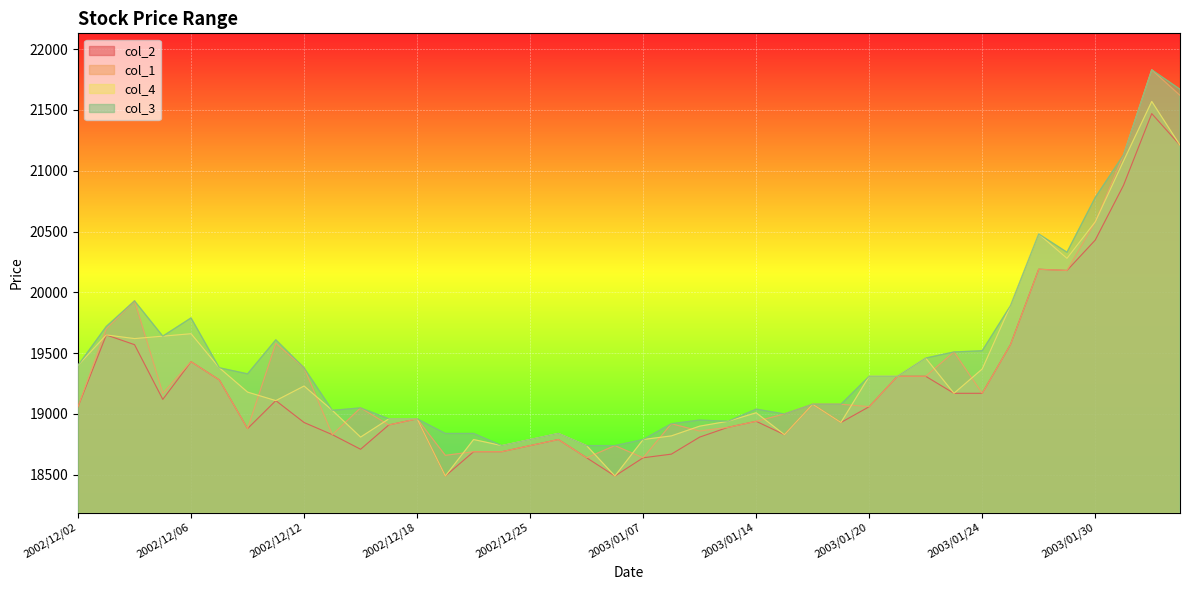

At which label is col_1 closest to 20235?

2003/01/28